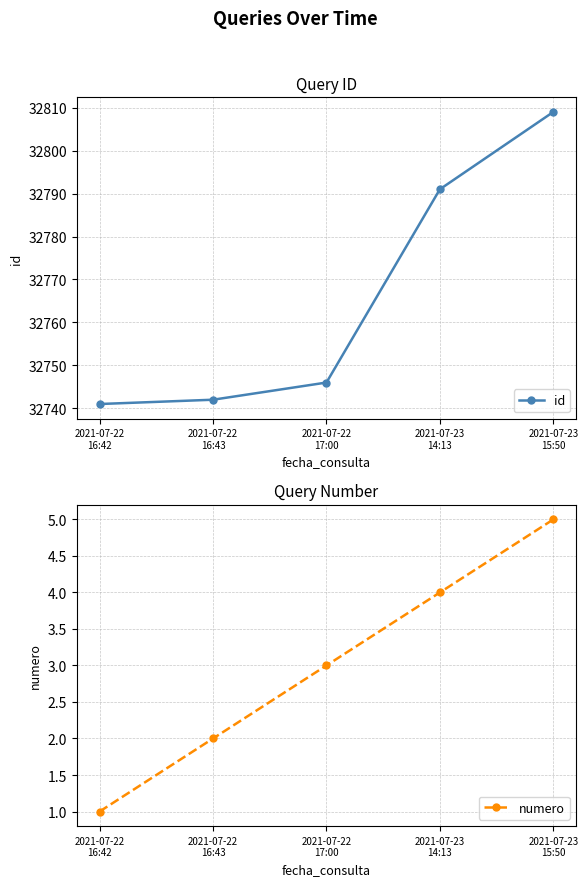

True or false: id and numero cross at least once.

False